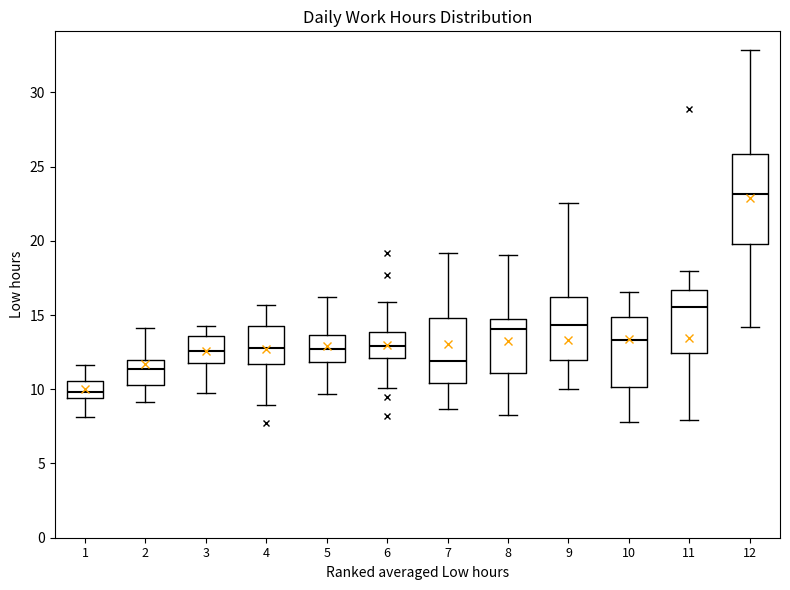

Where does the lower whisker of the box at x = 7 end on the y-axis? The values are not printed on the chart, so give them approximately, as read against the axis.

8.5